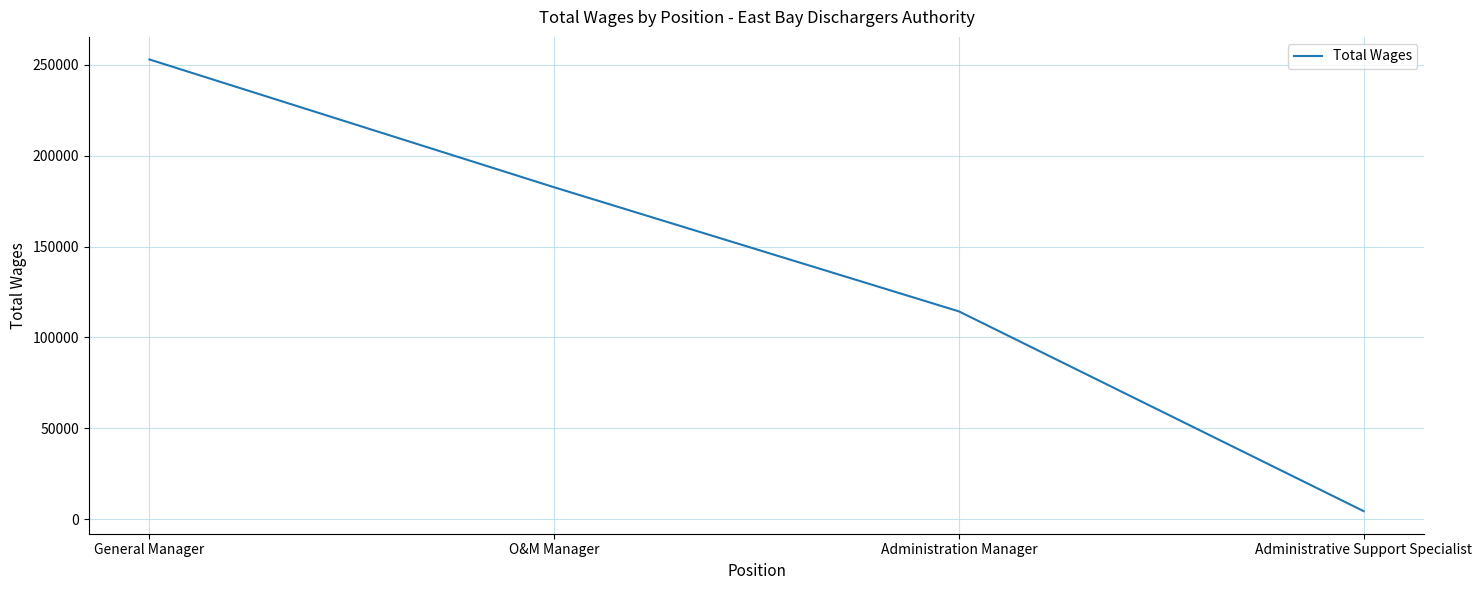

Approximately how many times larger is the value at Administration Manager compared to General Manager?

0.5